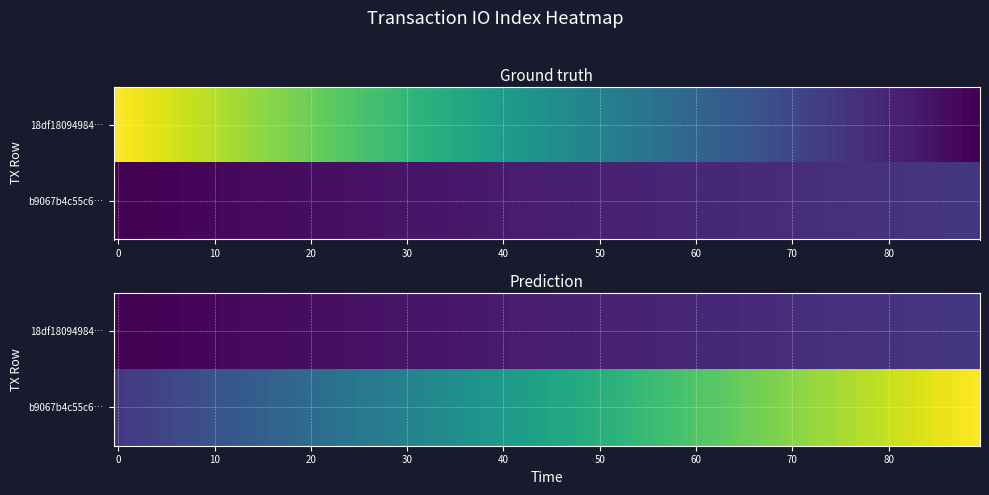

What is the maximum value shown in the chart?

123